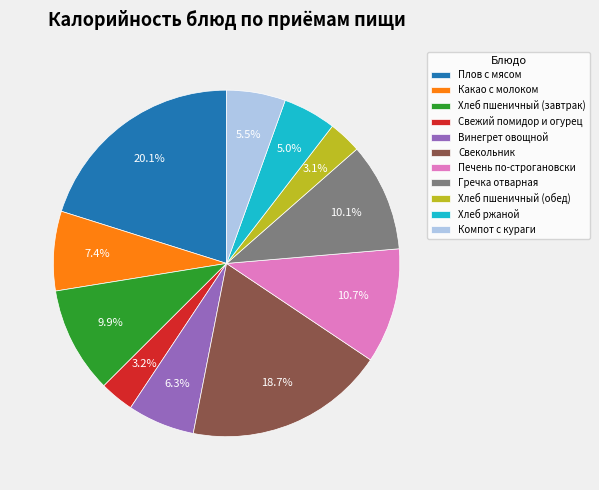

To the nearest percent, what percentage of the pie is Свекольник?

19%